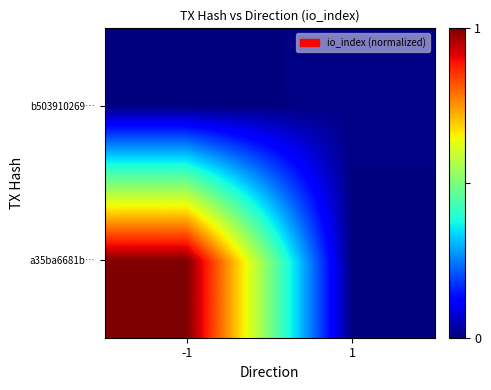

Reading left to right, transcribe all the data shown in this chart.

a35ba6681b…: -1=1.0	1=0.0
b503910269…: -1=0.0	1=0.0